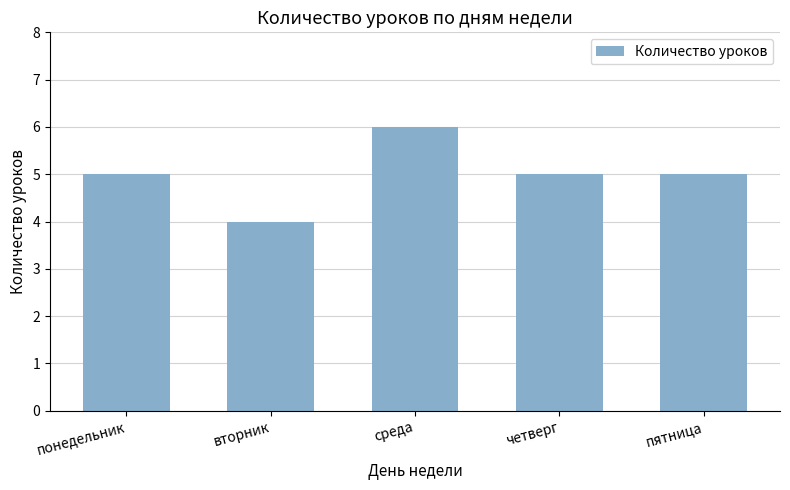

Reading right to left, list all the values displayed in this chart.

5	5	6	4	5